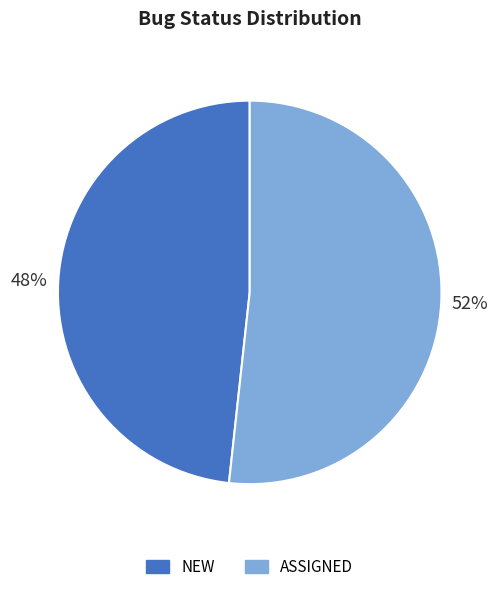

Is it true that ASSIGNED is 52% of the pie?

True